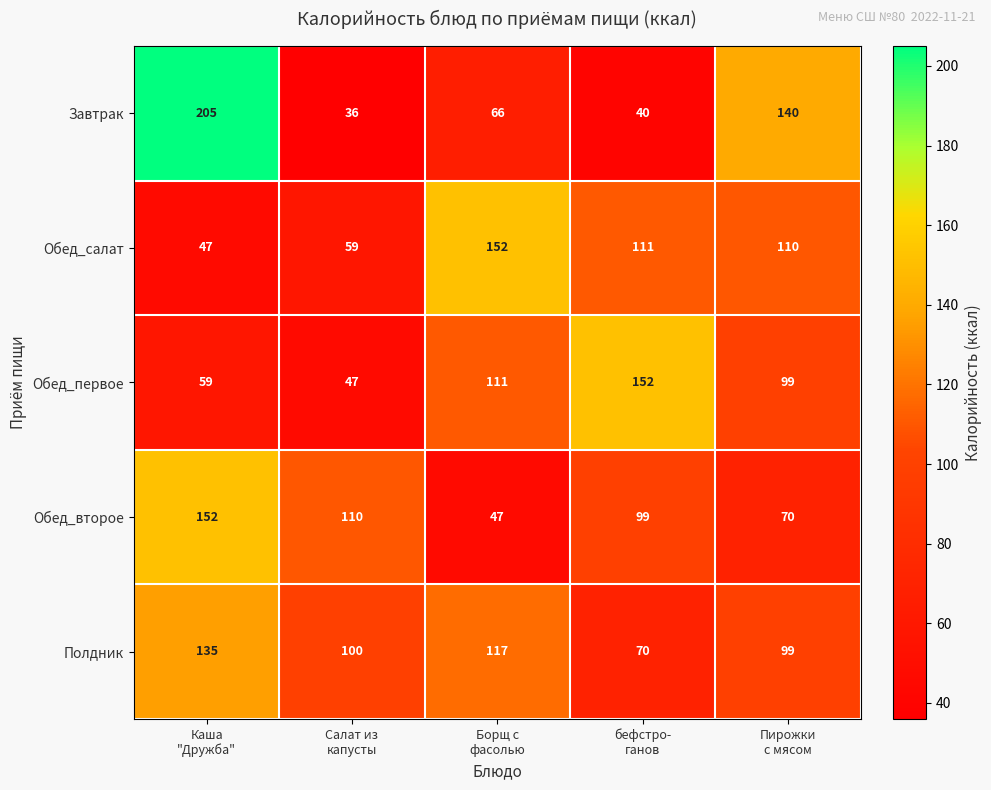

Reading right to left, extract all data points from this chart.

Завтрак: 140	40	66	36	205
Обед_салат: 110	111	152	59	47
Обед_первое: 99	152	111	47	59
Обед_второе: 70	99	47	110	152
Полдник: 99	70	117	100	135